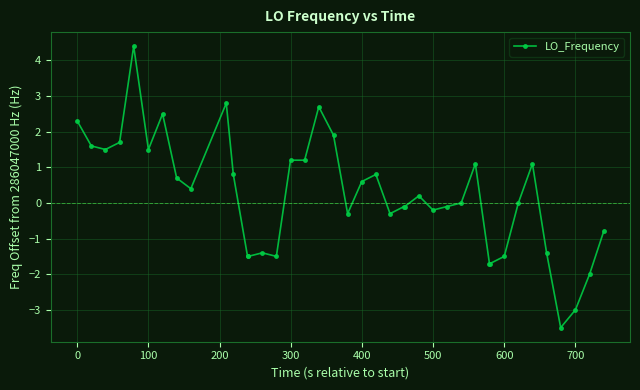

What is the minimum value shown in the chart?

-3.5